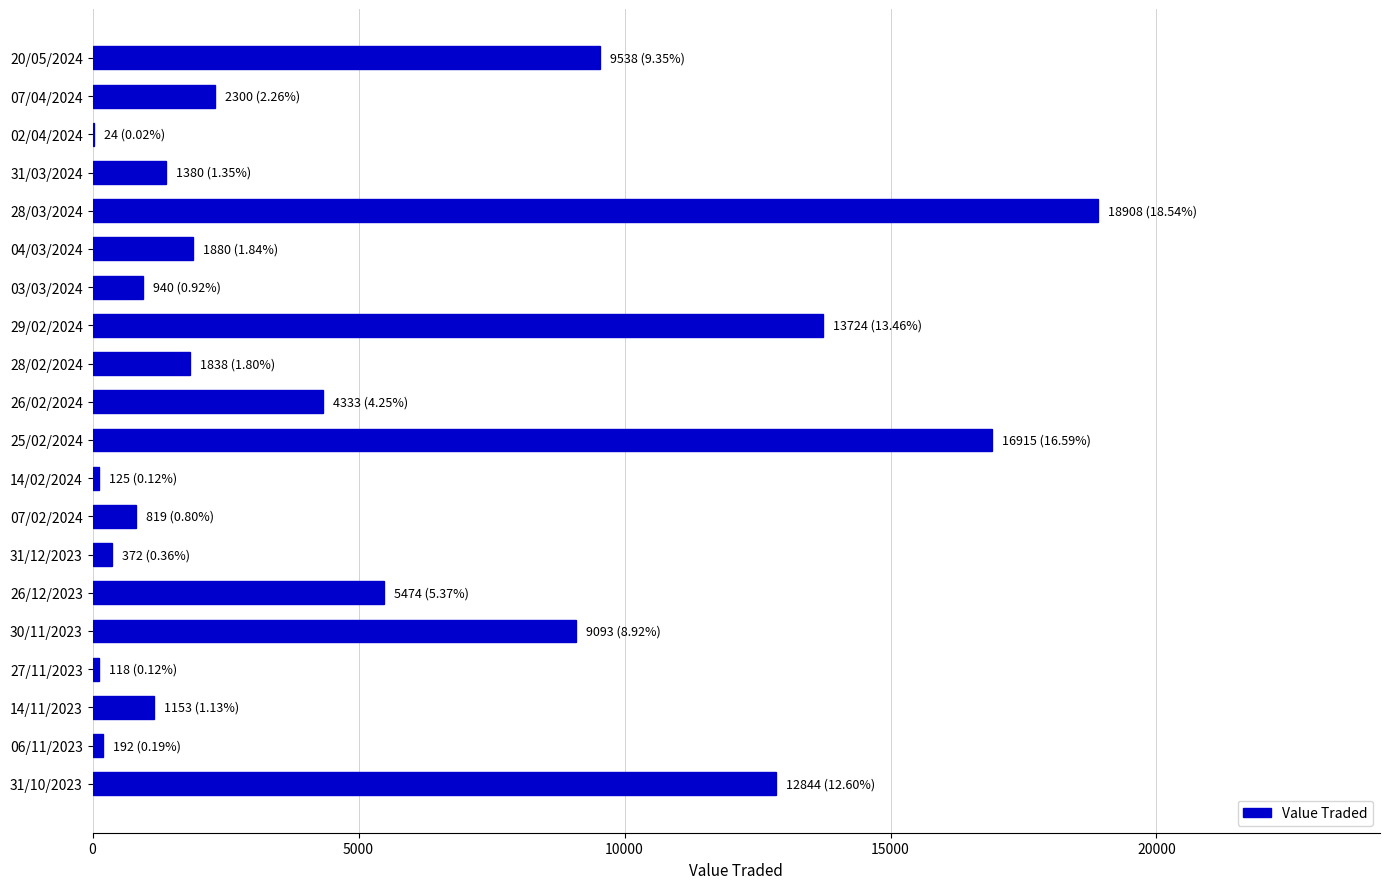

What is the change in value from 31/03/2024 to 26/12/2023?

+4094